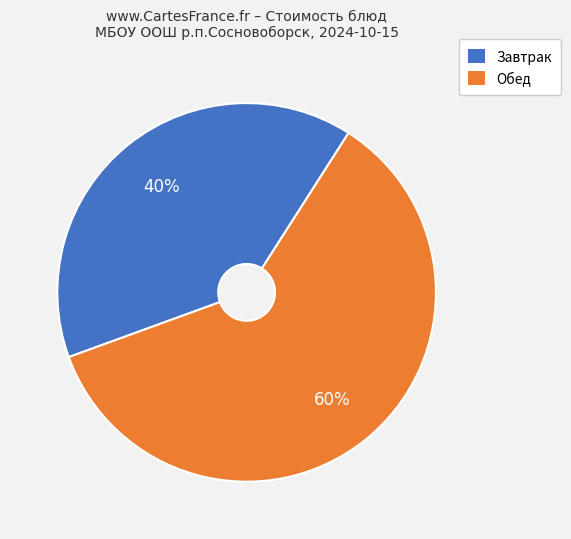

Is there a majority slice in this chart?

Yes